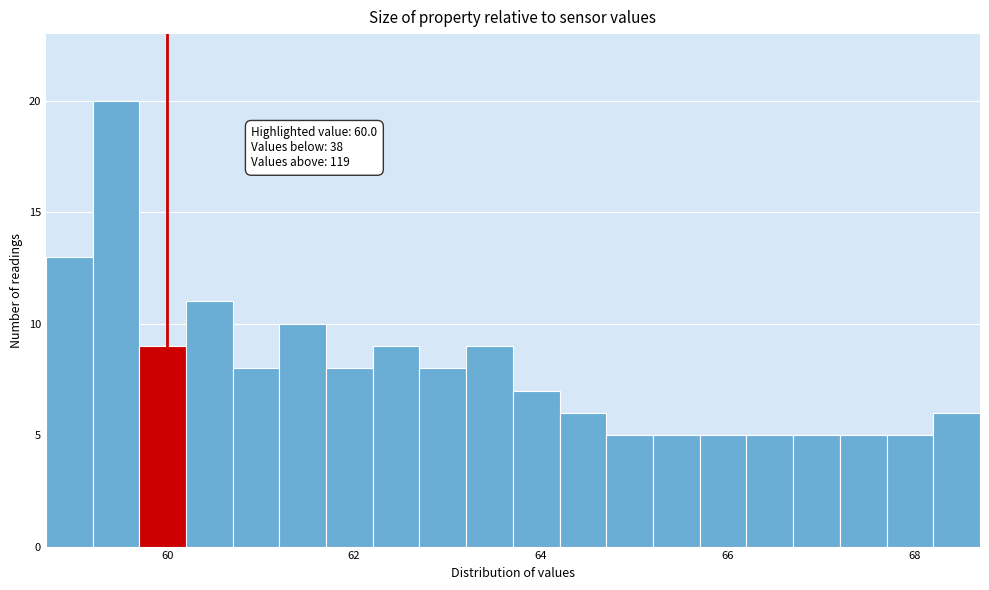

Read against the x-axis, roughly where is the centre of the tallest bar?

59.4